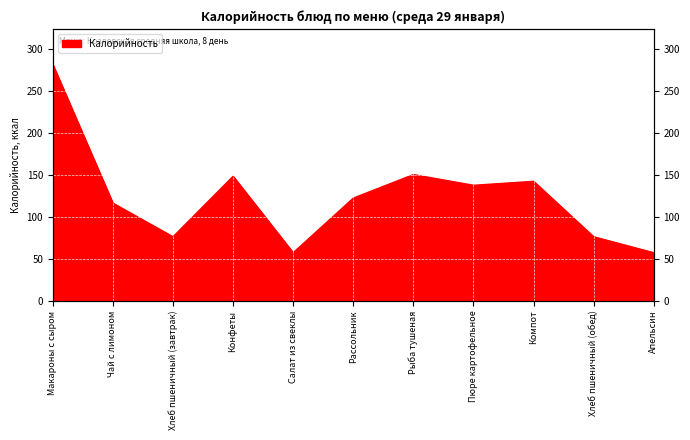

What is the sum of all values?

1362.2